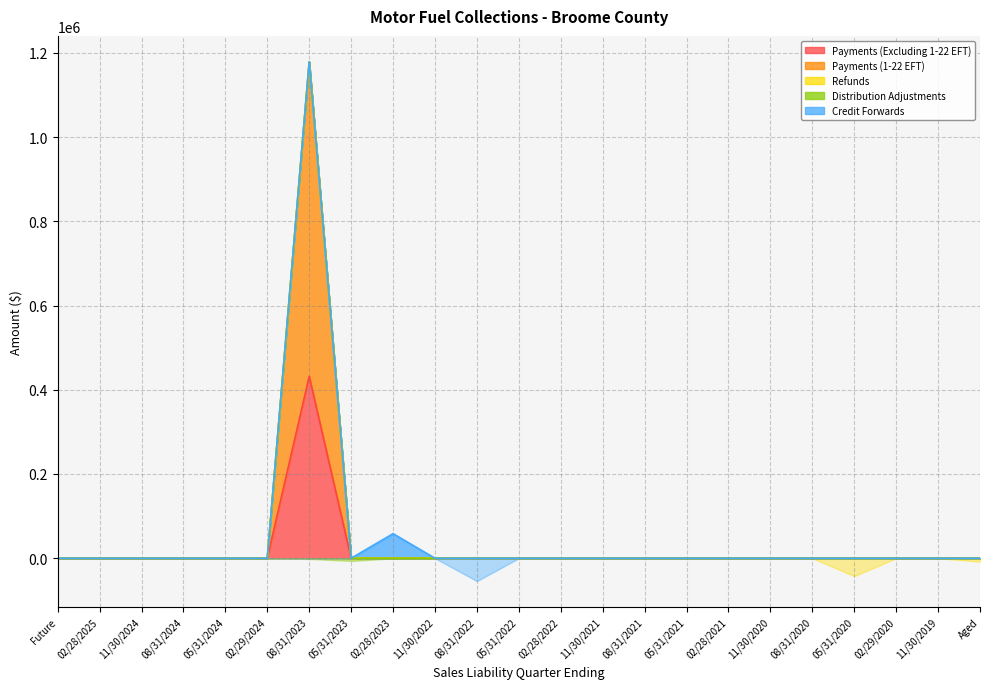

How many series are shown in this chart?

5